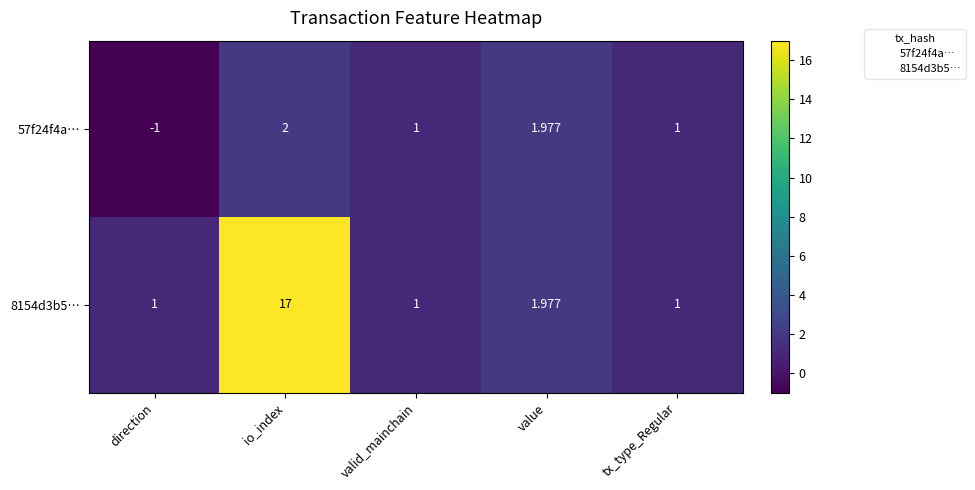

Where does the 57f24f4a… series first go above 1?

io_index